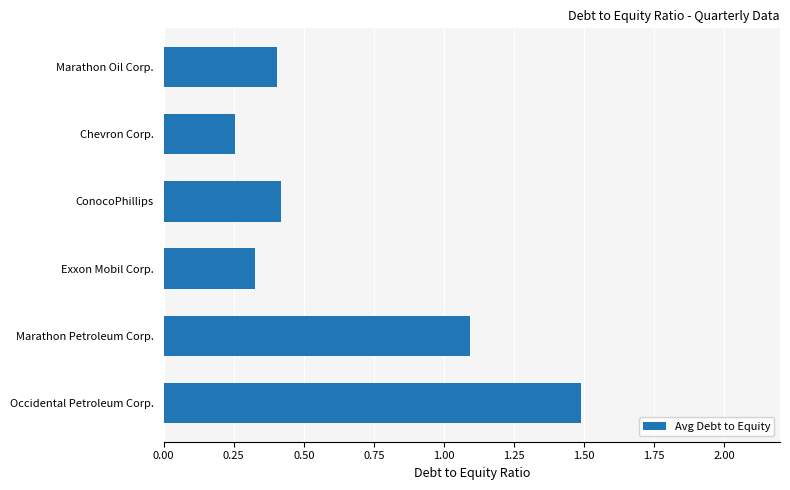

What is the sum of all values?

4.0